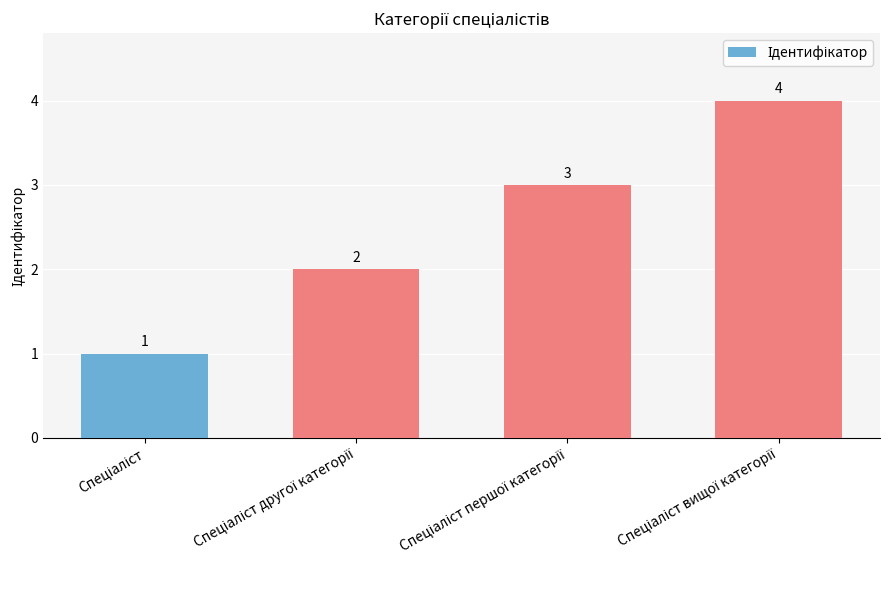

How many bars are there in total?

4